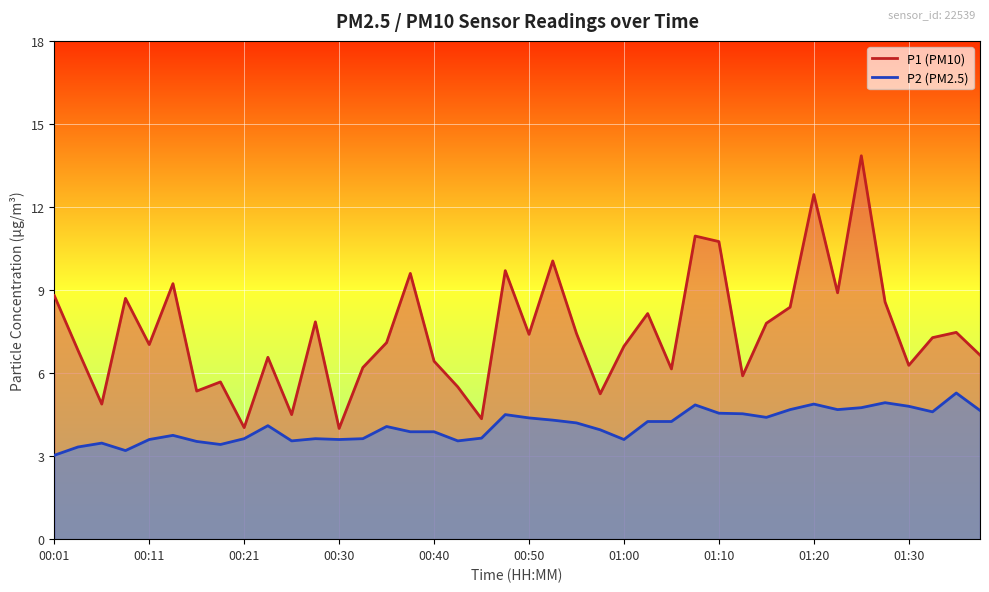

At how many categories does at least one series exceed 3?

40